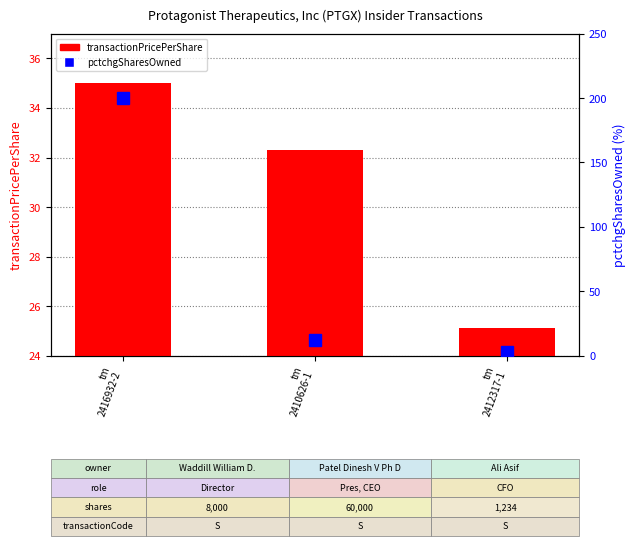

List the labels in order of transactionPricePerShare value, smallest first.

tm
2412317-1, tm
2410626-1, tm
2416932-2